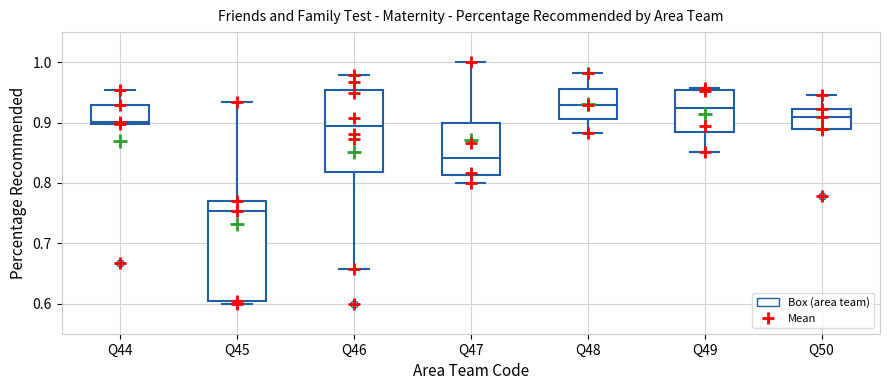

Where is the upper edge of the box for Q50 on the y-axis? The values are not printed on the chart, so give them approximately, as read against the axis.

0.92